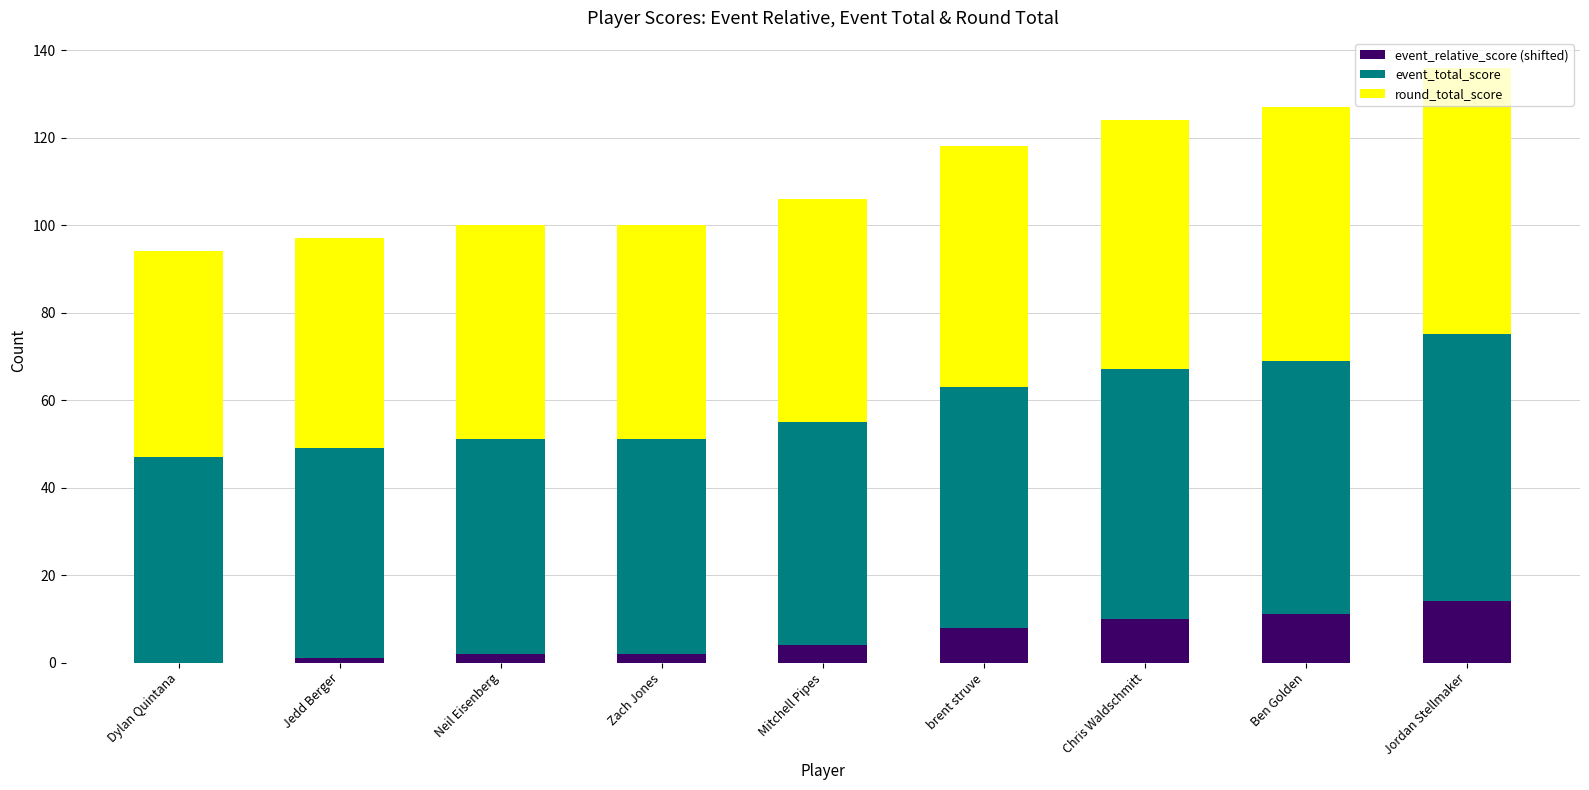

What are all the series names shown in the legend?

event_relative_score (shifted), event_total_score, round_total_score